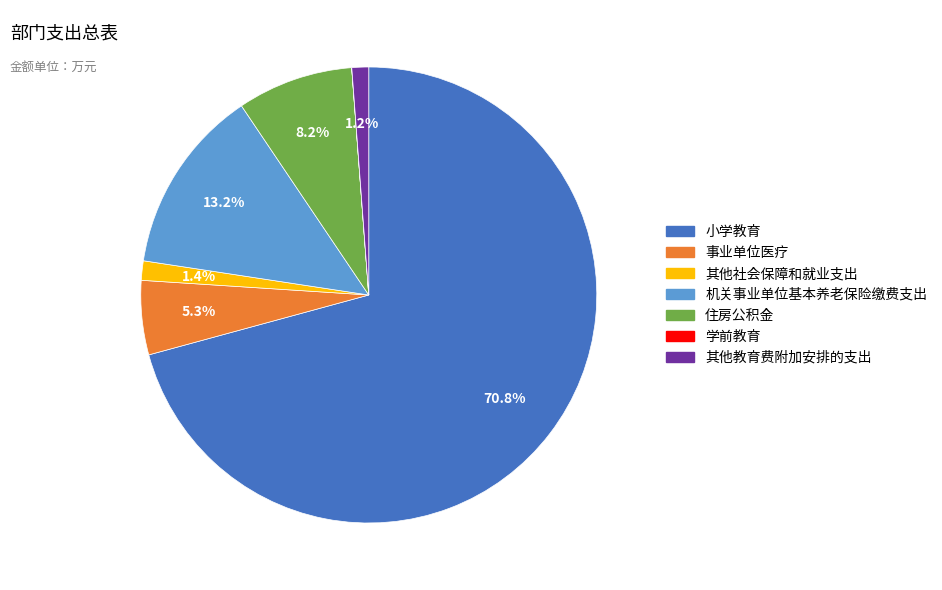

Does any single category account for the majority?

Yes